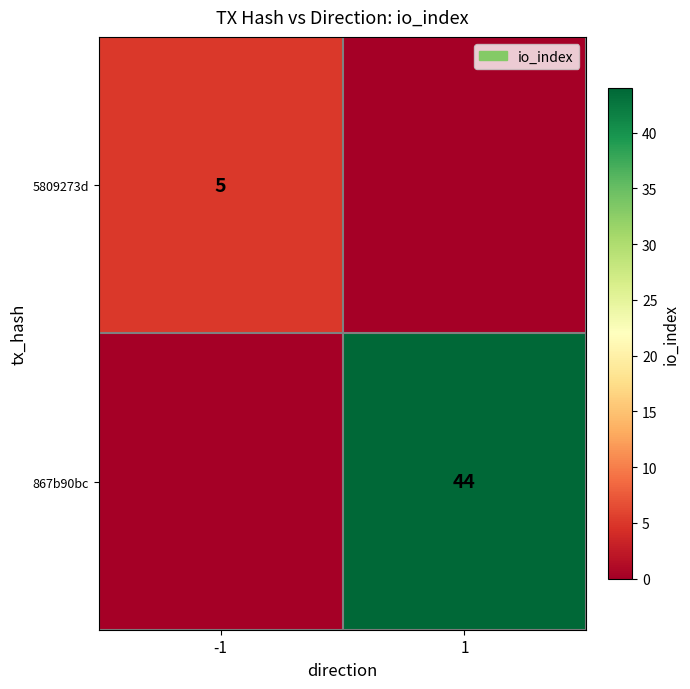

What is the difference between the highest and lowest values at -1?

5